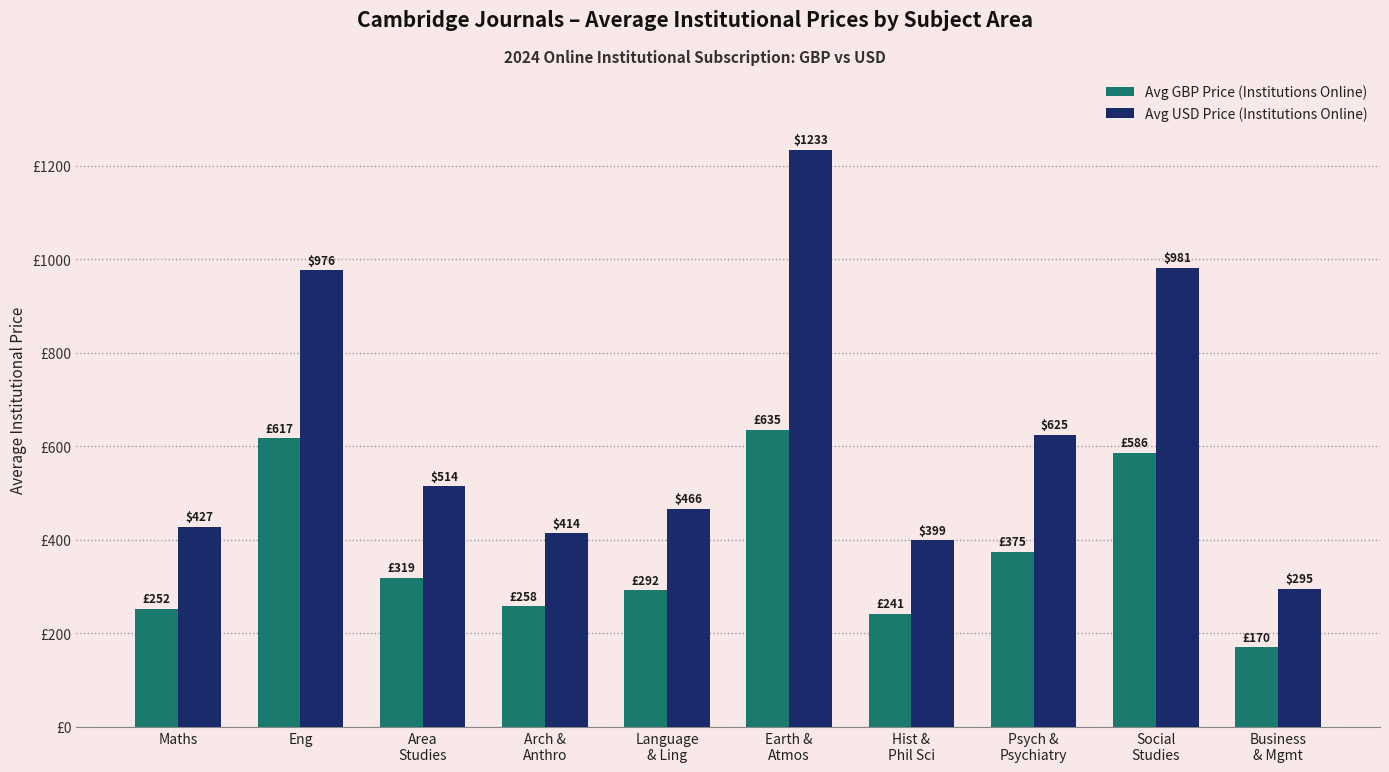

Which series has the largest total across all categories?

Avg USD Price (Institutions Online)